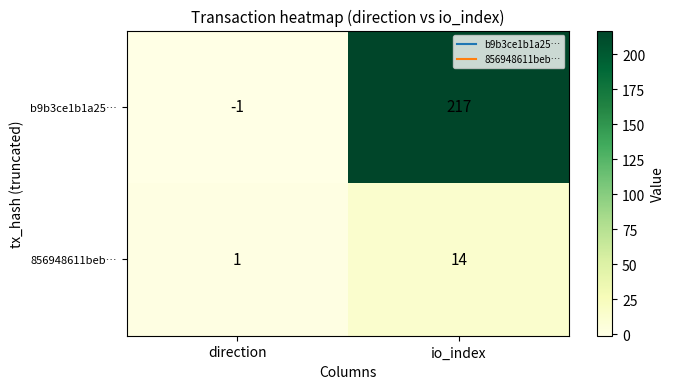

Which series has the largest range (max minus min)?

b9b3ce1b1a25…